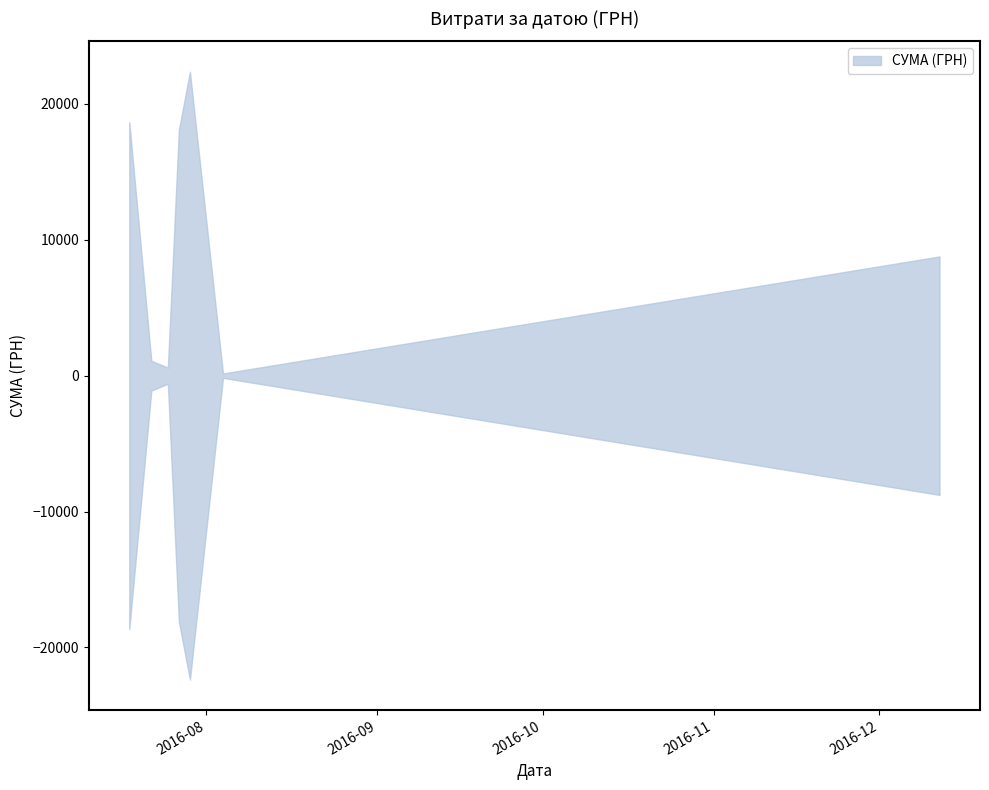

Read the value at 27.07.2016.

1394.0